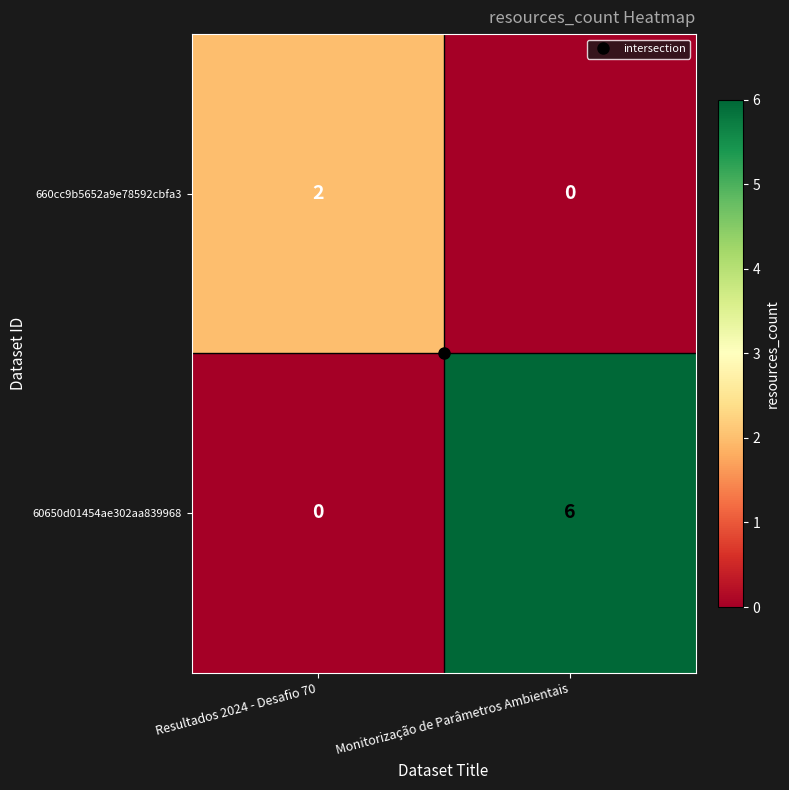

What is the sum of all 60650d01454ae302aa839968 values?

6